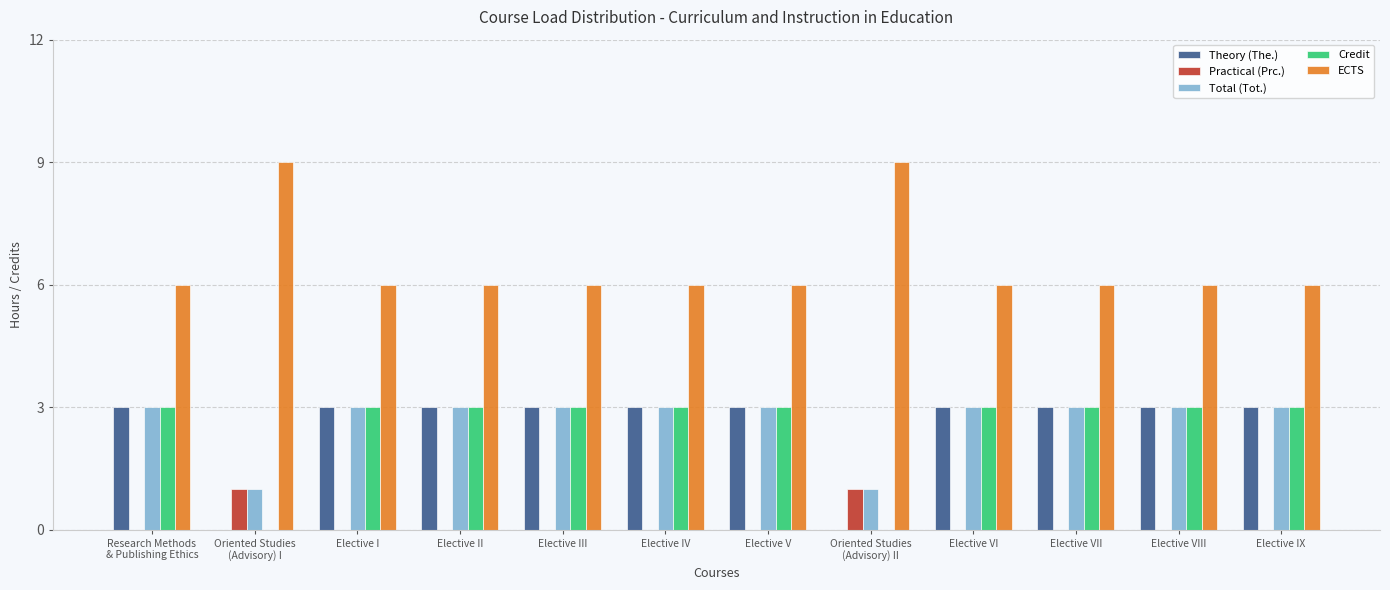

What is the sum of all Total (Tot.) values?

32